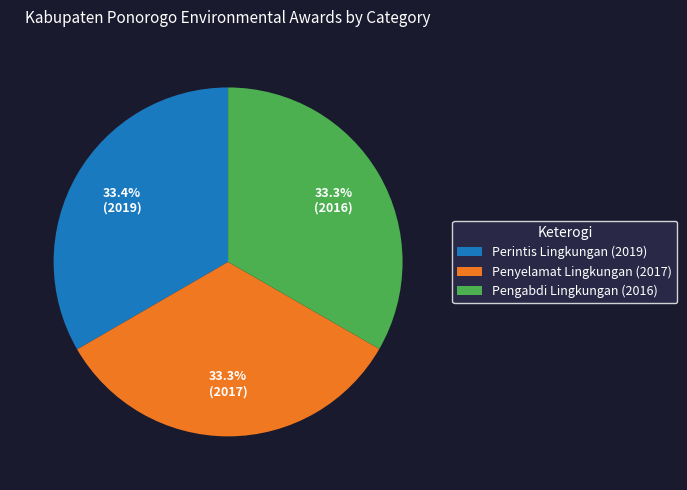

To the nearest percent, what percentage of the pie is Pengabdi Lingkungan?

33%